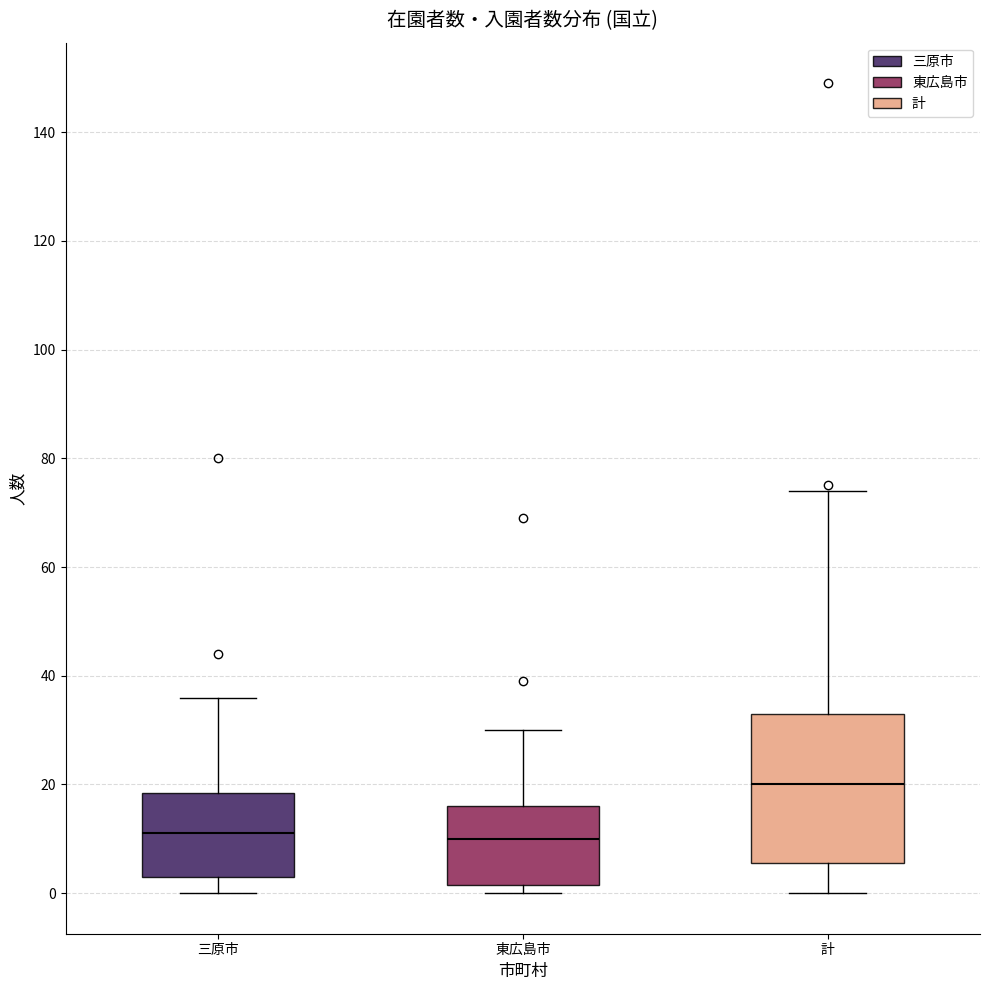

Which box has the highest median line?

計